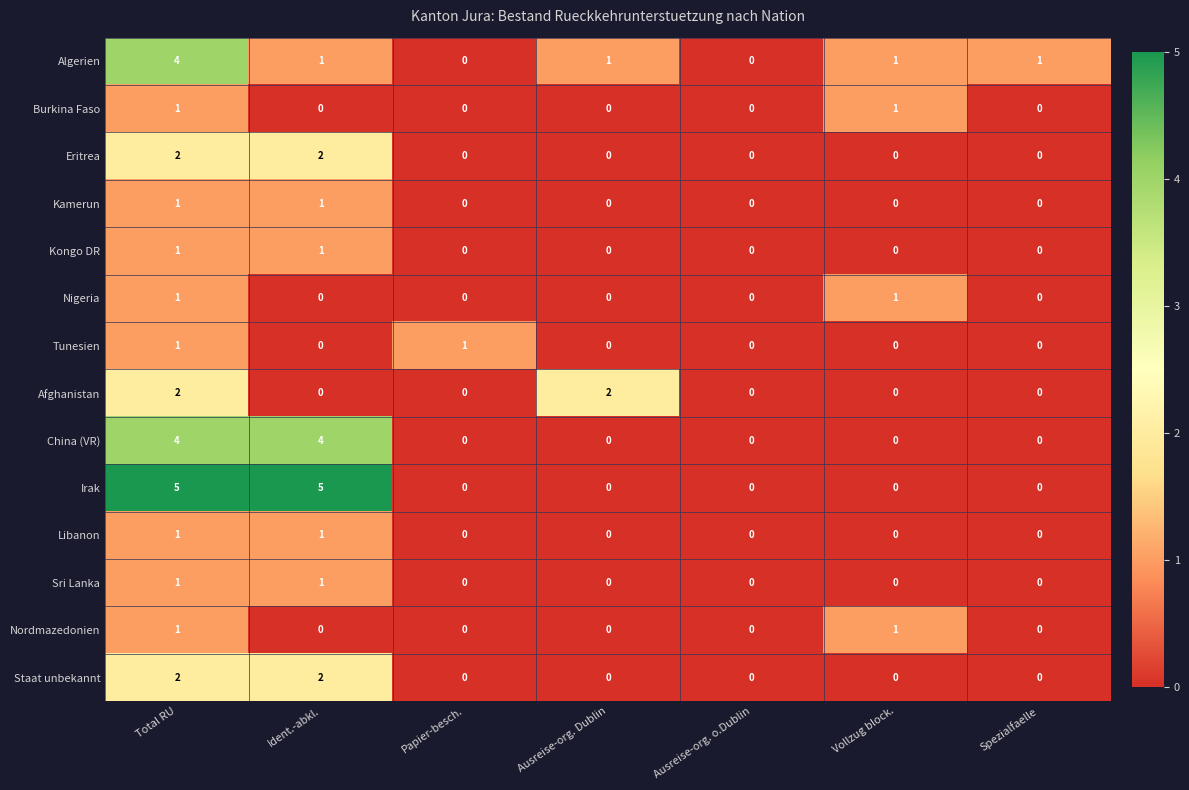

Is it true that Sri Lanka equals -1 at Spezialfaelle?

False